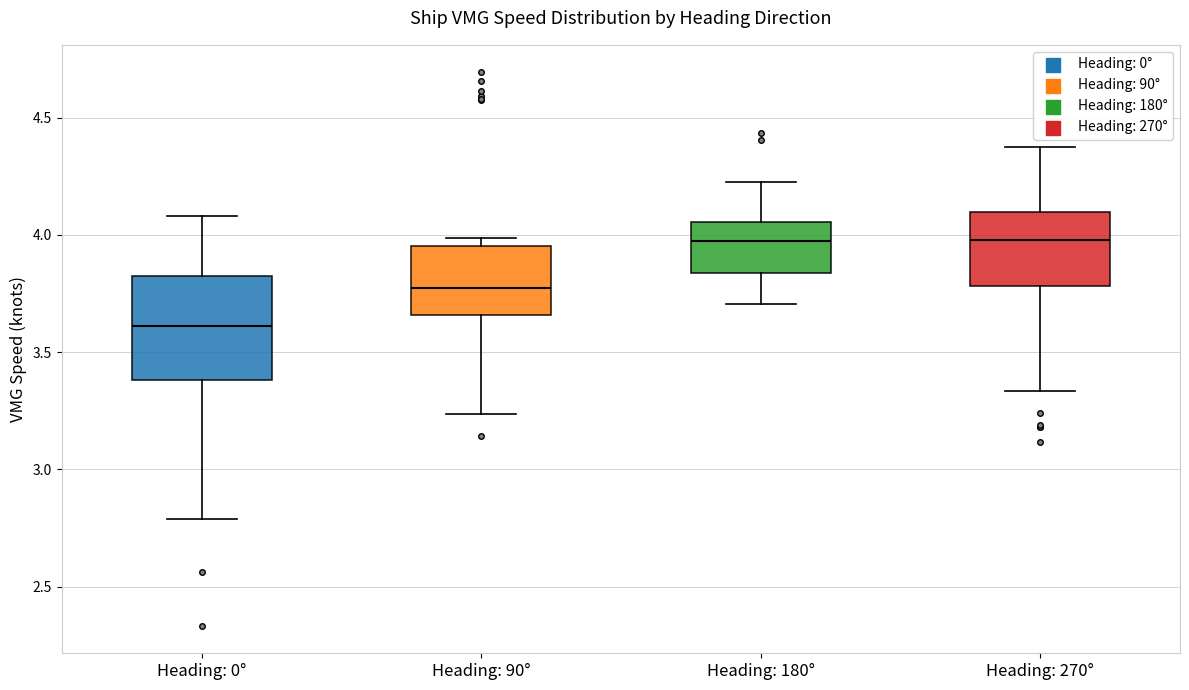

Where is the upper edge of the box for Heading: 90° on the y-axis? The values are not printed on the chart, so give them approximately, as read against the axis.

3.95